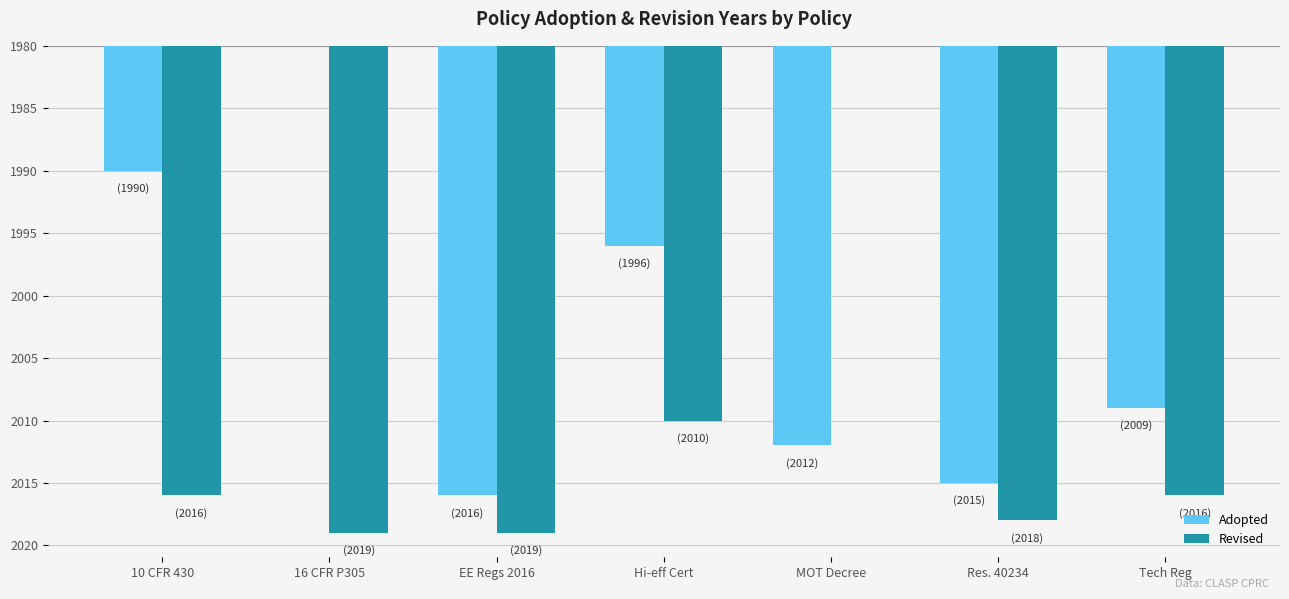

What are all the series names shown in the legend?

Adopted, Revised